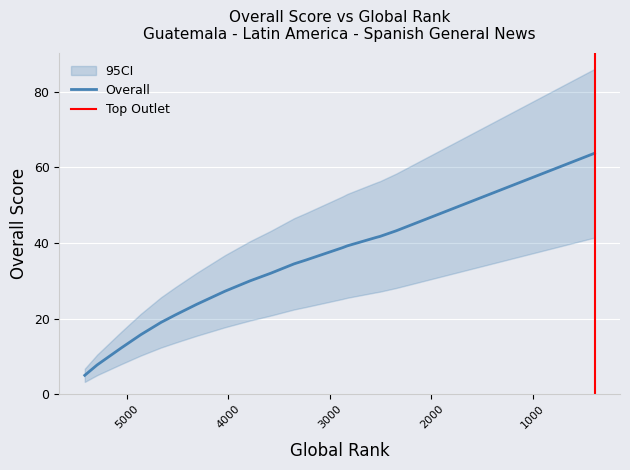

At which category does the chart reach its minimum across all series?

5415